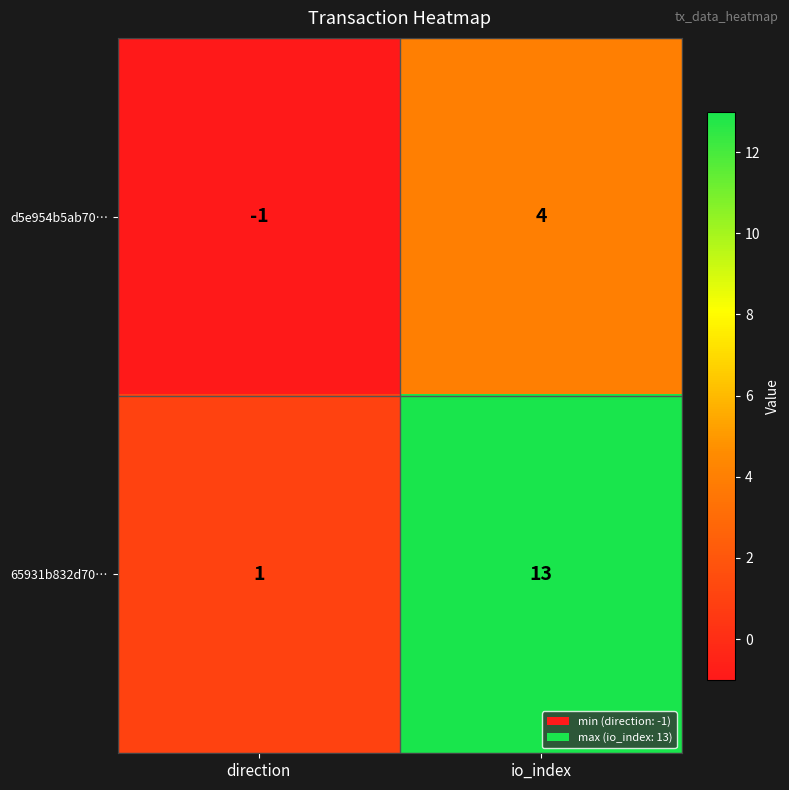

Is the value of 65931b832d70… at io_index greater than the value of d5e954b5ab70… at io_index?

Yes